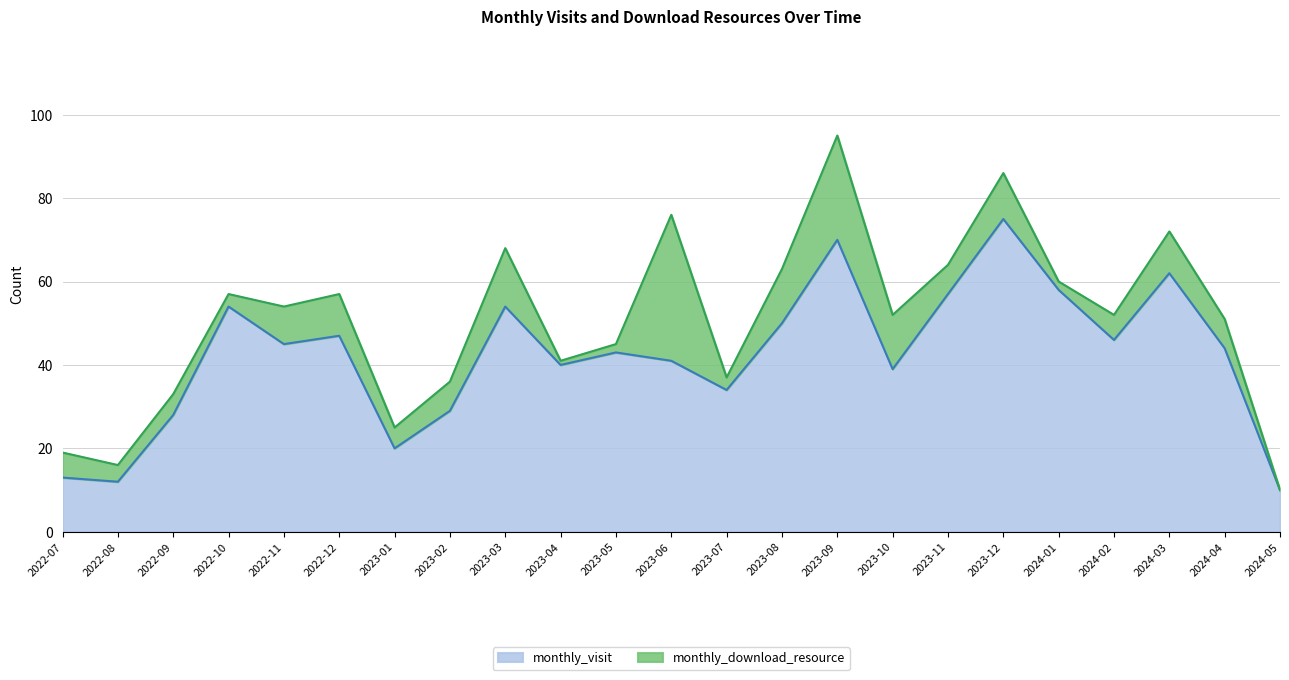

Reading right to left, extract all data points from this chart.

10	44	62	46	58	75	57	39	70	50	34	41	43	40	54	29	20	47	45	54	28	12	13